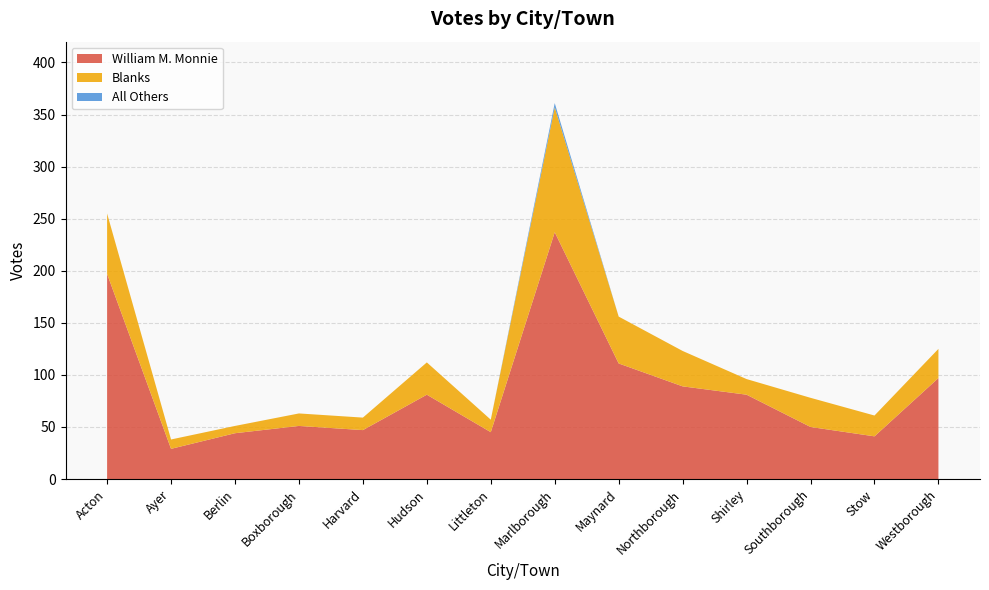

Reading left to right, what are all the values shown in this chart?

William M. Monnie: Acton=197	Ayer=29	Berlin=44	Boxborough=51	Harvard=47	Hudson=81	Littleton=45	Marlborough=237	Maynard=111	Northborough=89	Shirley=81	Southborough=50	Stow=41	Westborough=97
Blanks: Acton=58	Ayer=9	Berlin=7	Boxborough=12	Harvard=12	Hudson=31	Littleton=12	Marlborough=120	Maynard=45	Northborough=34	Shirley=15	Southborough=28	Stow=20	Westborough=28
All Others: Acton=0	Ayer=0	Berlin=0	Boxborough=0	Harvard=0	Hudson=0	Littleton=0	Marlborough=4	Maynard=0	Northborough=0	Shirley=0	Southborough=0	Stow=0	Westborough=0